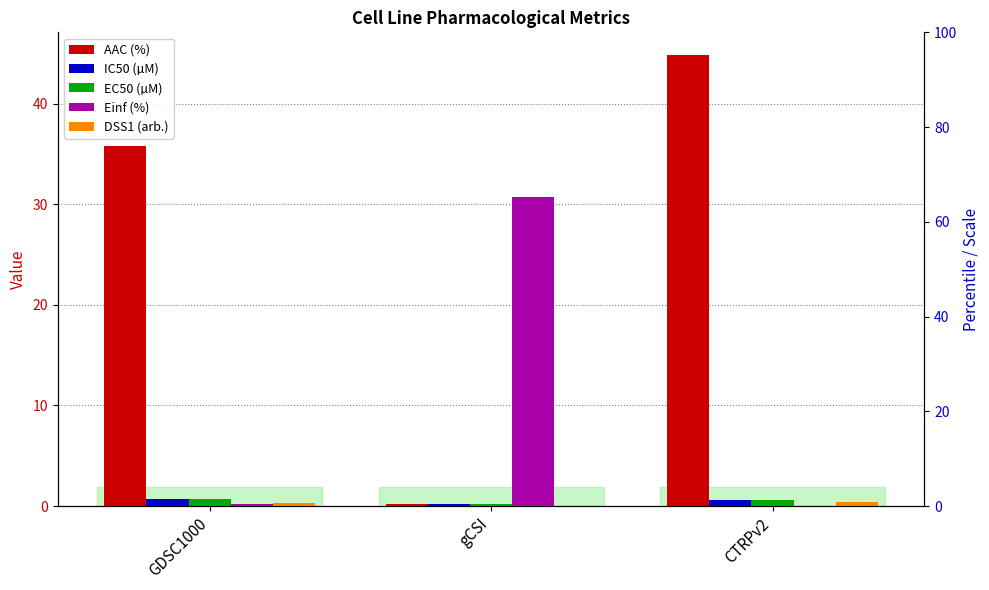

Rank the series by their maximum value, from highest to lowest.

AAC (%), Einf (%), IC50 (µM), EC50 (µM), DSS1 (arb.)